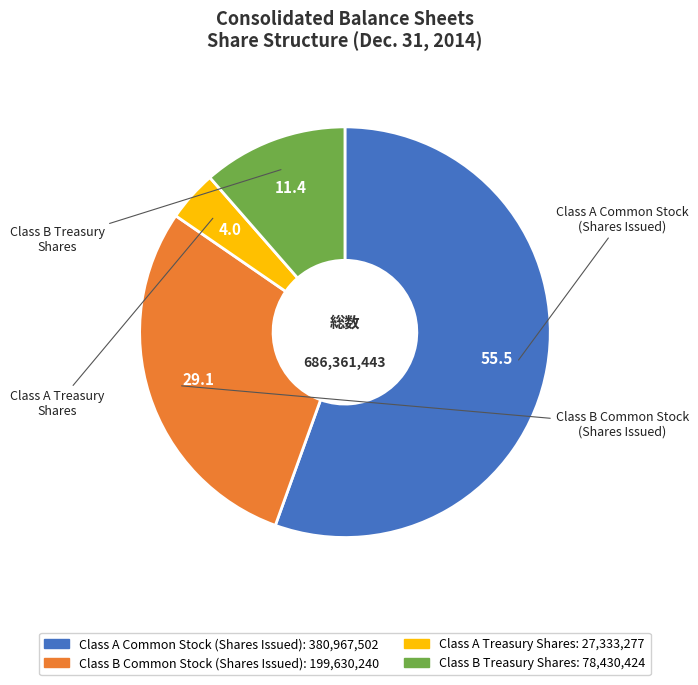

Which slice is the smallest?

Class A Treasury Shares